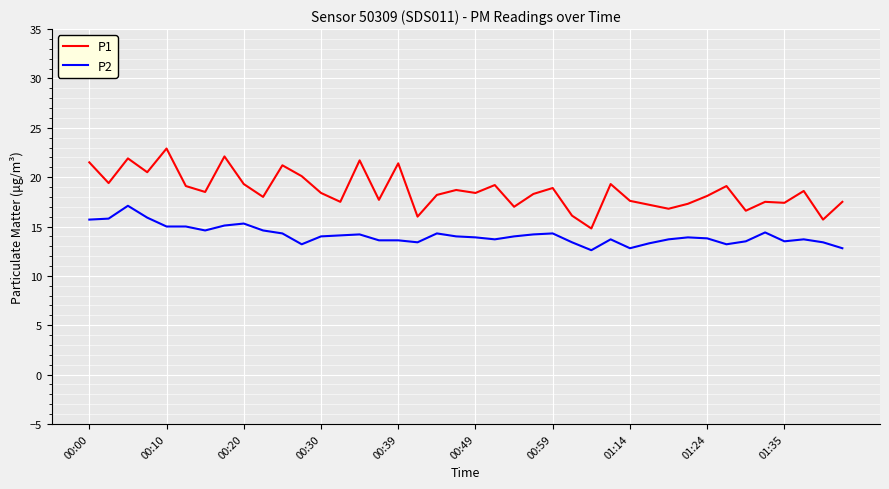

True or false: P1 and P2 cross at least once.

False